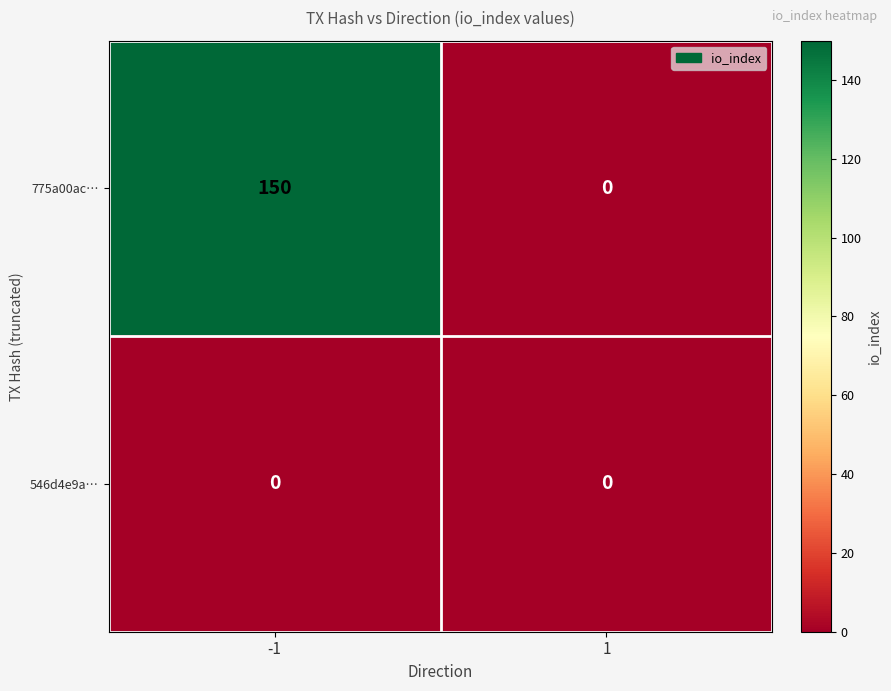

At which category does the chart reach its peak across all series?

-1